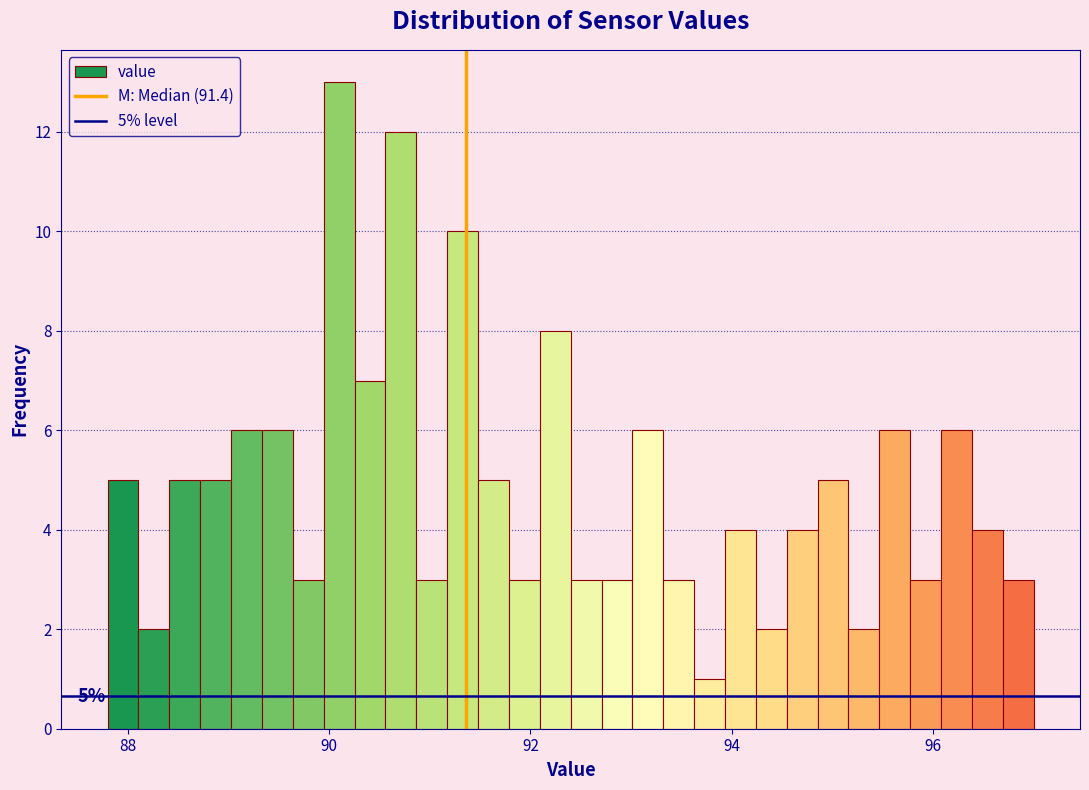

Around what value on the x-axis is the tallest bar? Give the approximate position of its centre, as read against the axis.

90.2